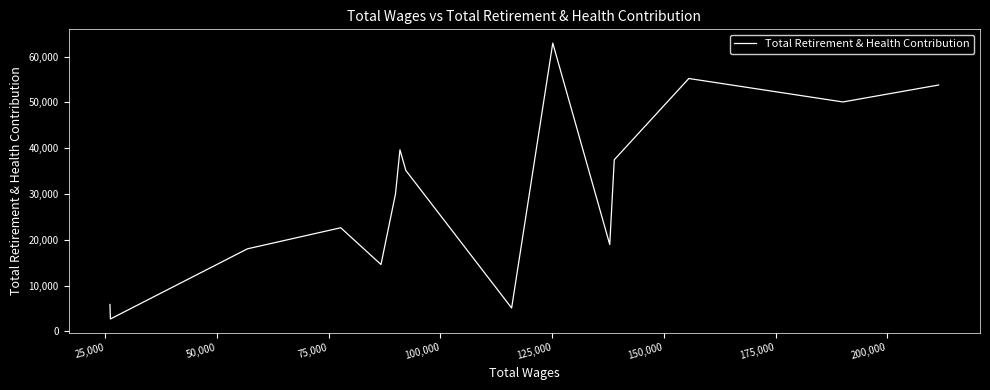

What is the maximum value shown in the chart?

62937